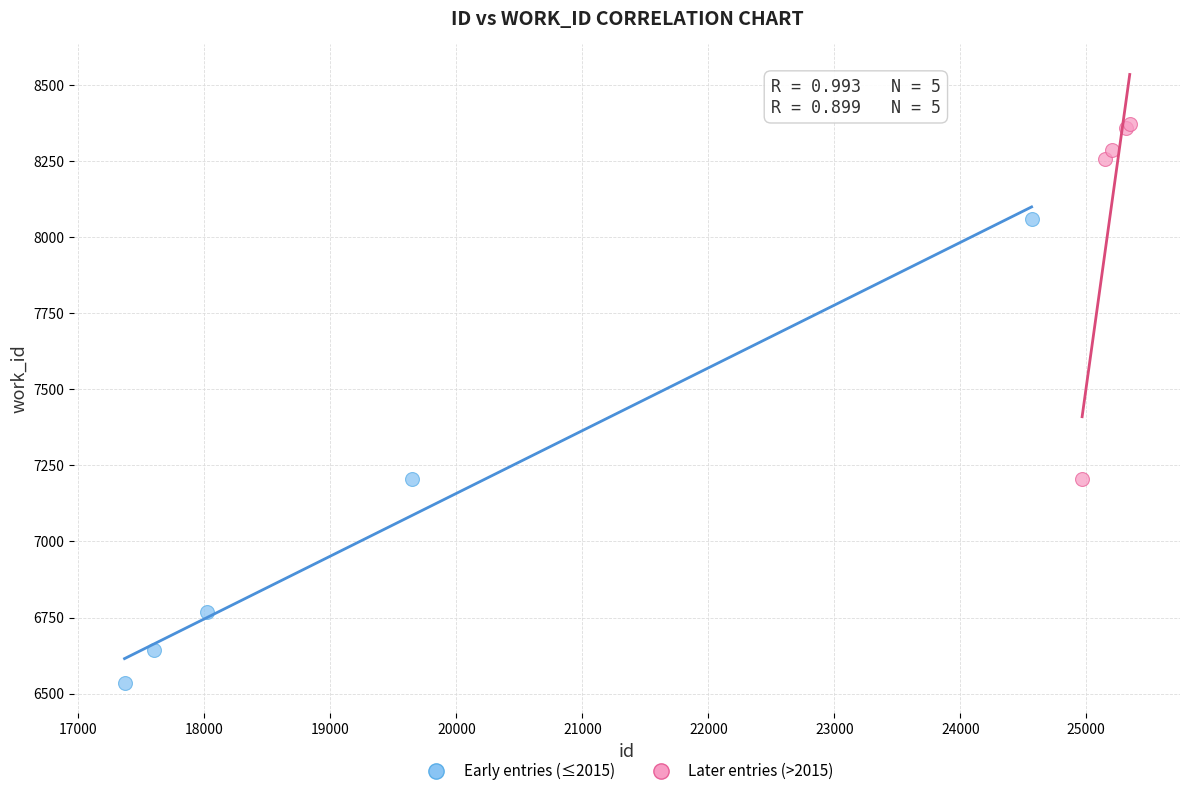

Which series reaches the maximum Y coordinate?

Later entries (>2015)